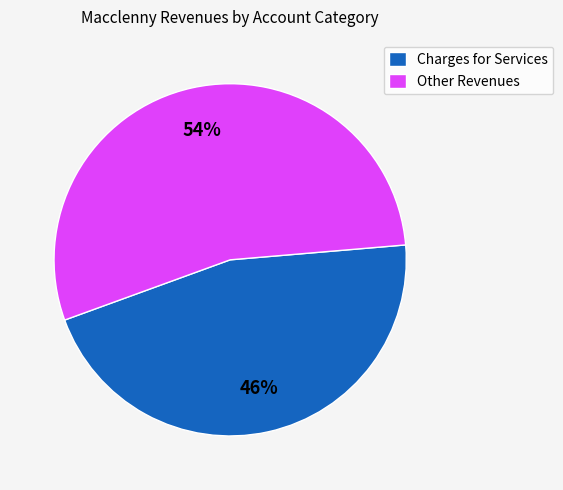

To the nearest percent, what portion does Charges for Services represent?

46%